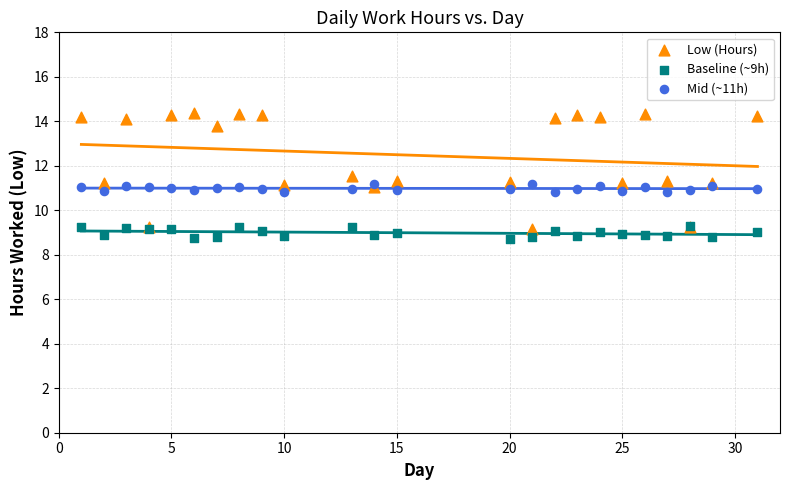

Which series has the widest spread of Y values?

Low (Hours)